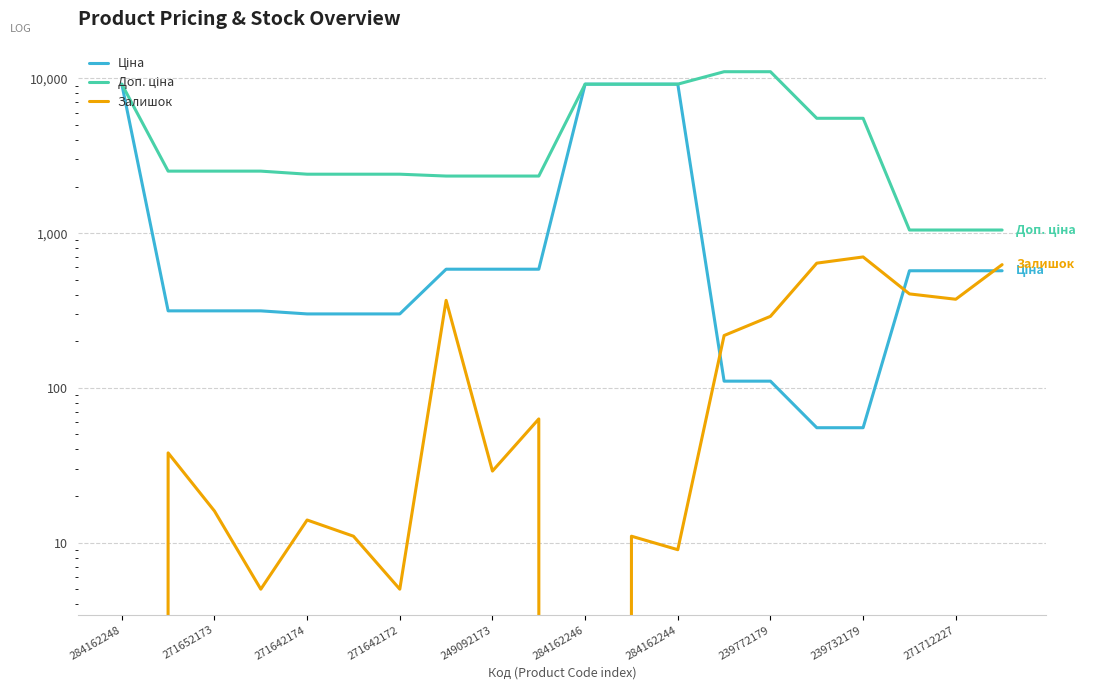

Is the value of Ціна at 284162248 greater than the value of Залишок at 249092173?

Yes